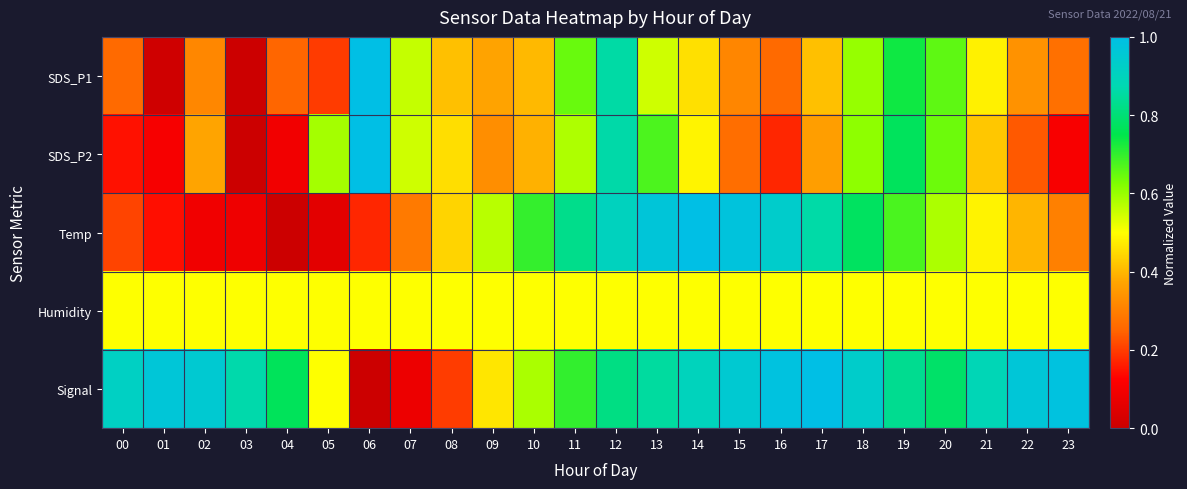

At which category is the sum across all series the highest?

12